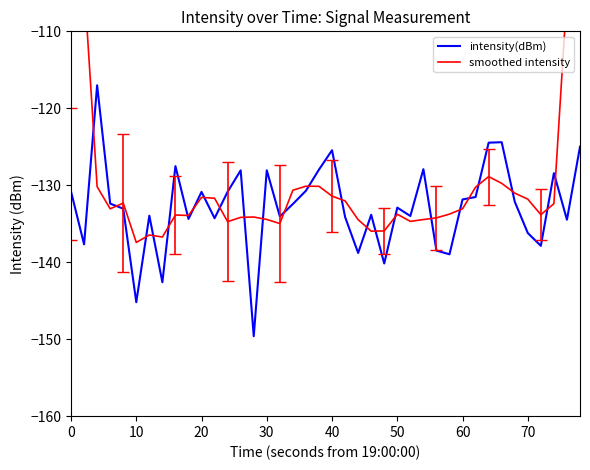

What is the value of the smoothed intensity point at the 38th from the left?

-132.4